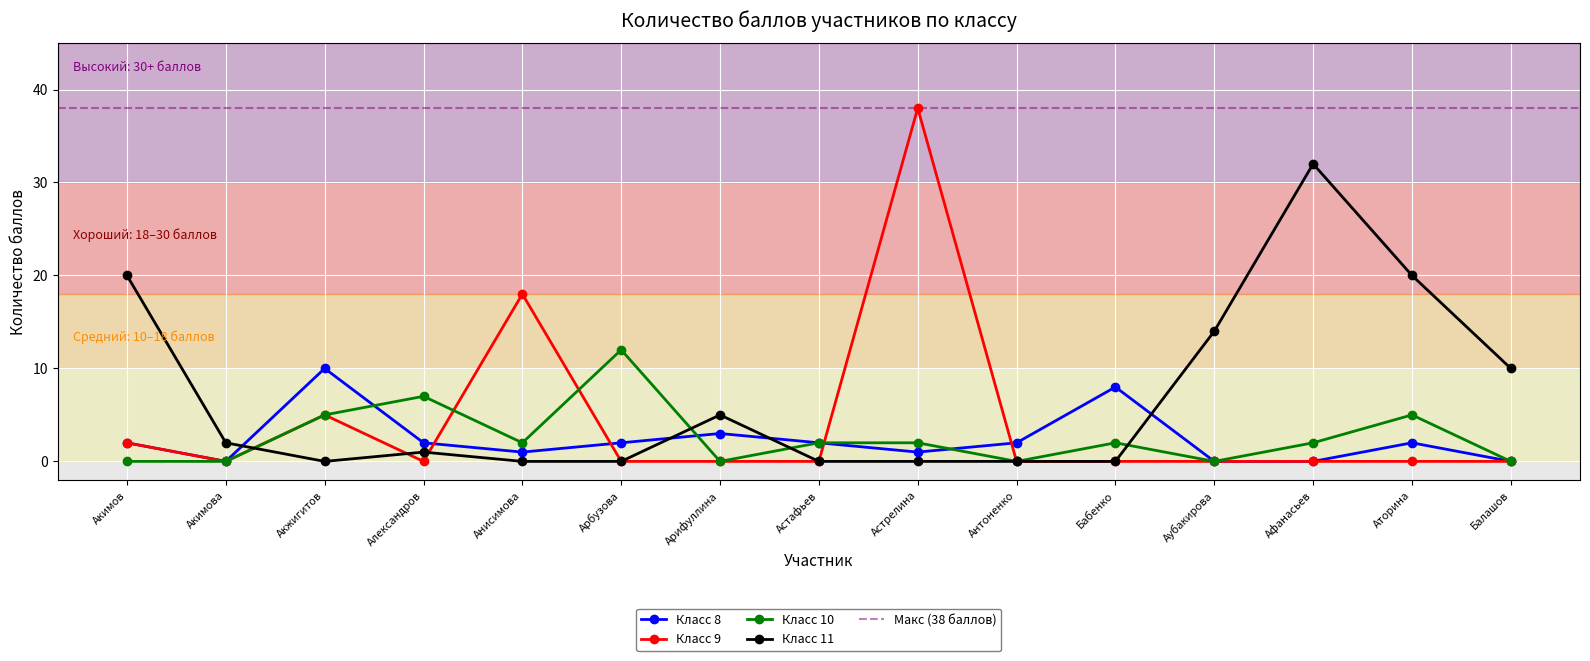

How many intersections are there between Класс 10 and Класс 9?

3